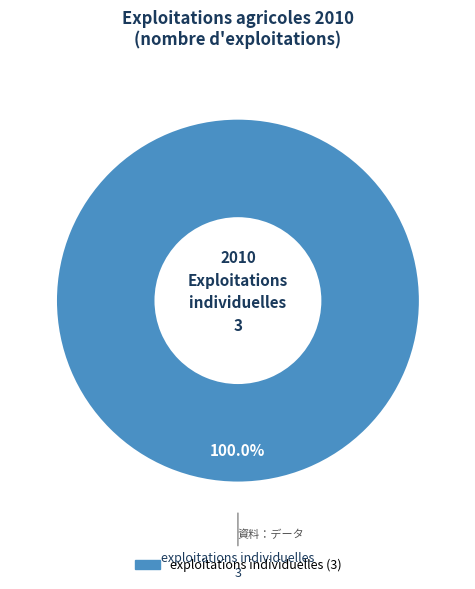

Is there a majority slice in this chart?

Yes